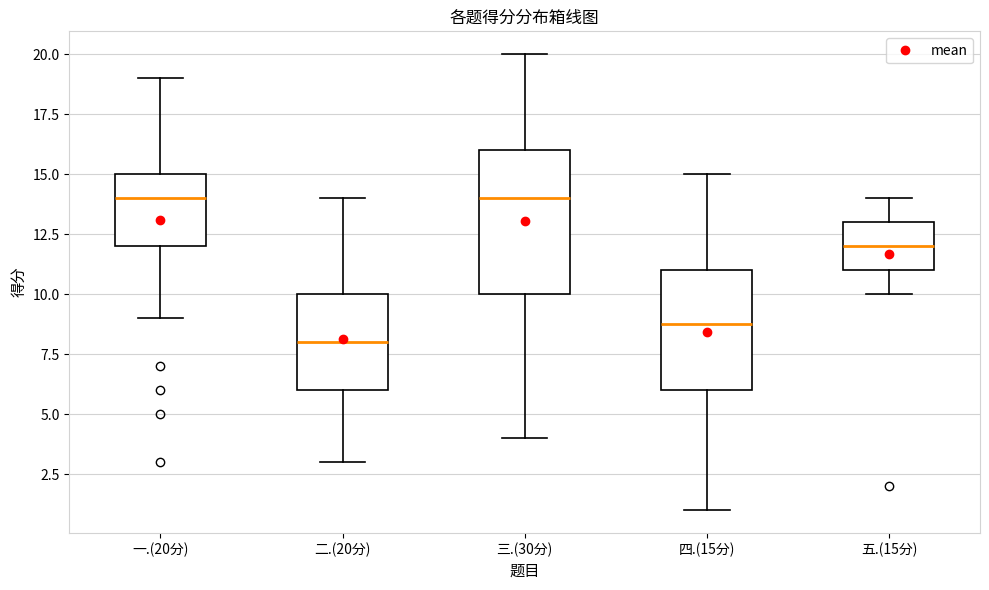

Which box's median line is the lowest?

二.(20分)